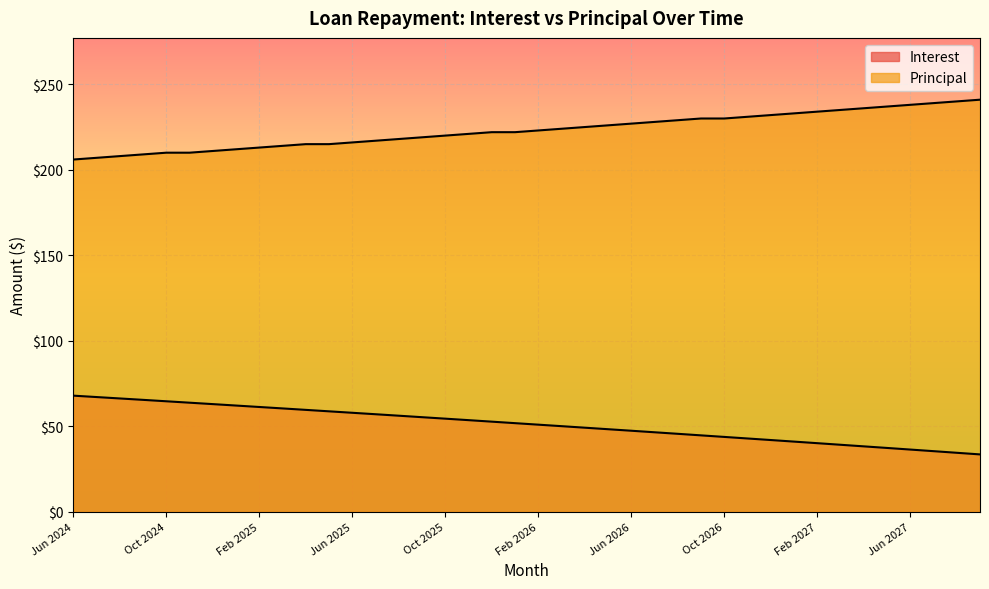

True or false: Principal and Interest cross at least once.

False